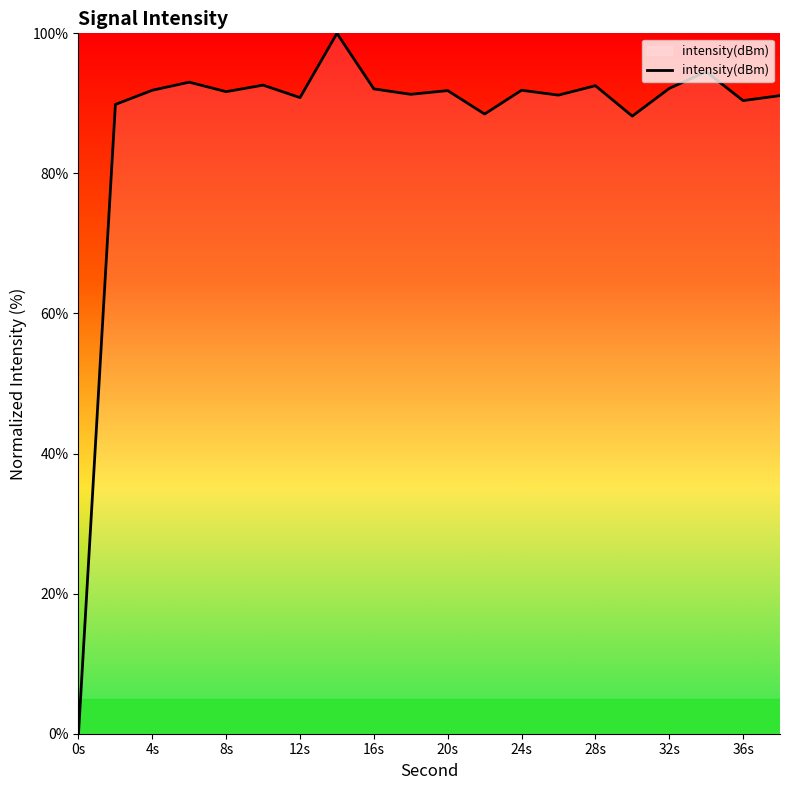

What is the maximum value shown in the chart?

100.0